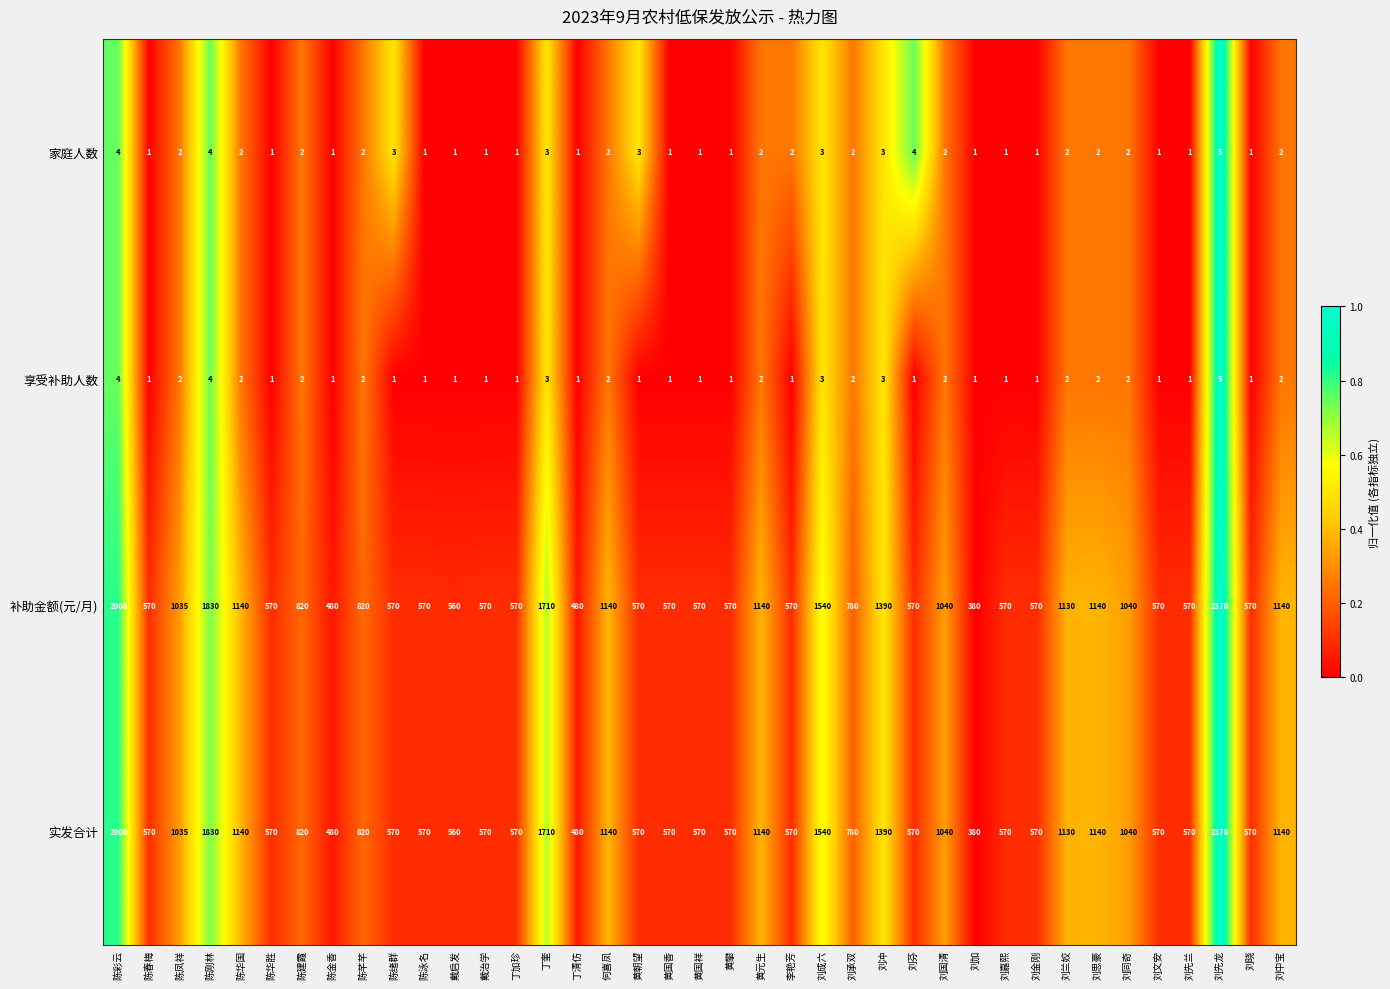

What is the spread (max minus min) of values at 刘晓?

569